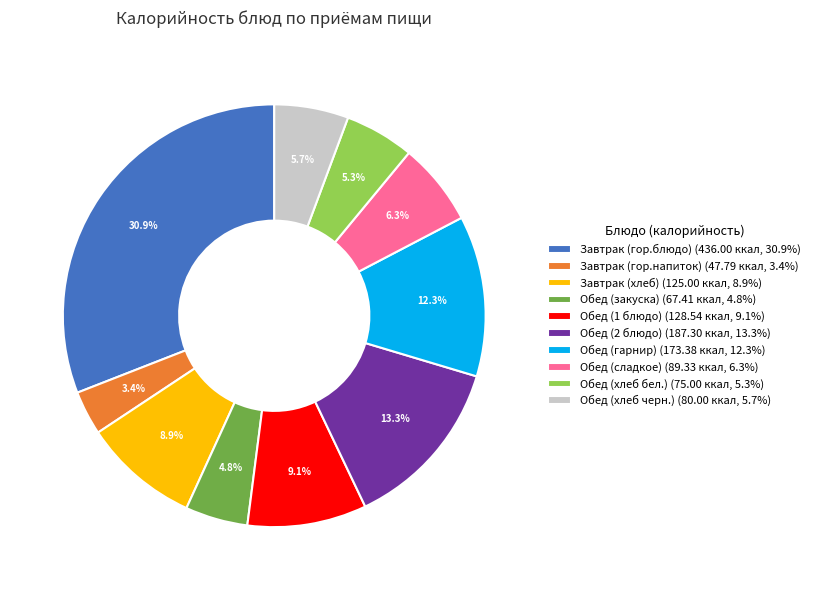

To the nearest percent, what is the combined percentage of Обед (хлеб черн.) and Обед (сладкое)?

12%